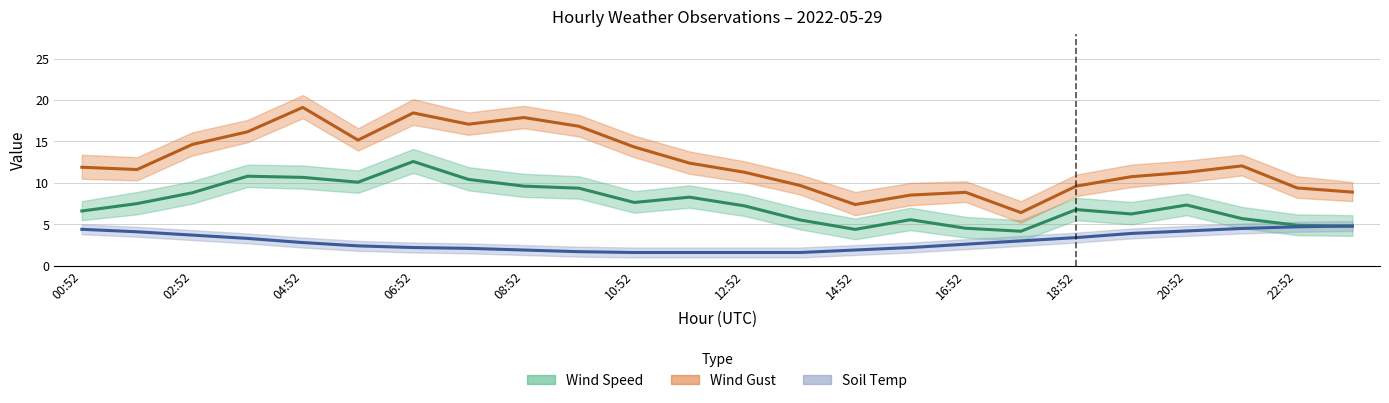

Rank the series by their average value, from lowest to highest.

Soil Temp (°C), Wind Speed (m/s), Wind Gust (m/s)